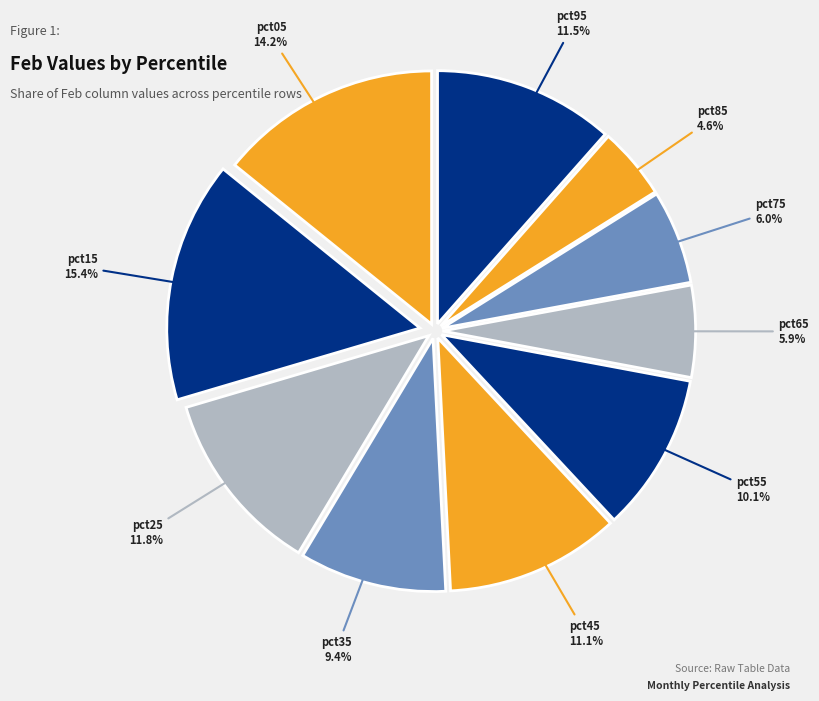

How many segments does this pie chart have?

10